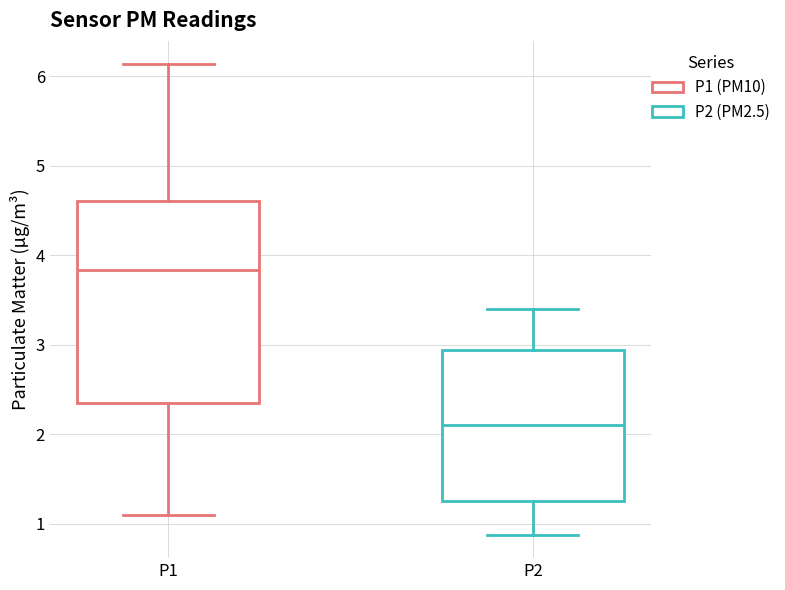

Where does the upper whisker of the box for P1 end on the y-axis? The values are not printed on the chart, so give them approximately, as read against the axis.

6.1